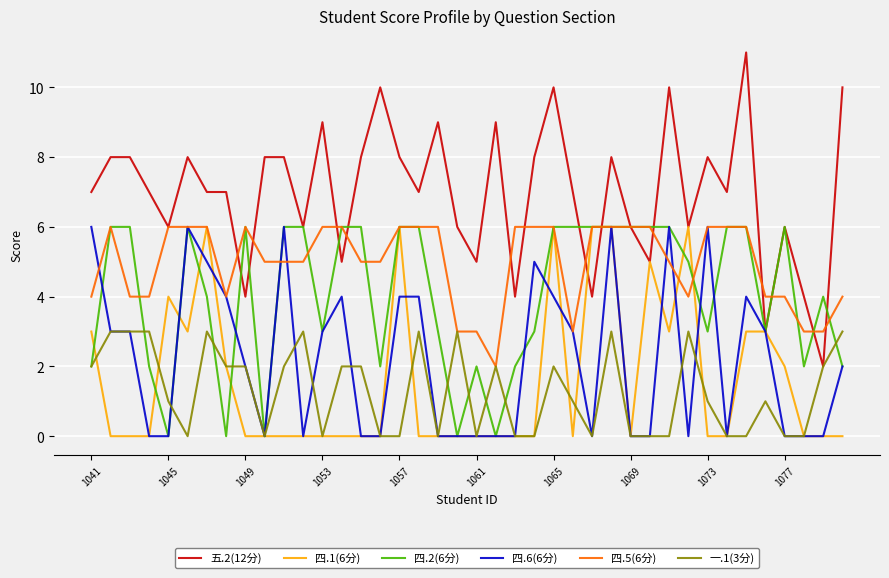

What is the greatest value displayed?

11